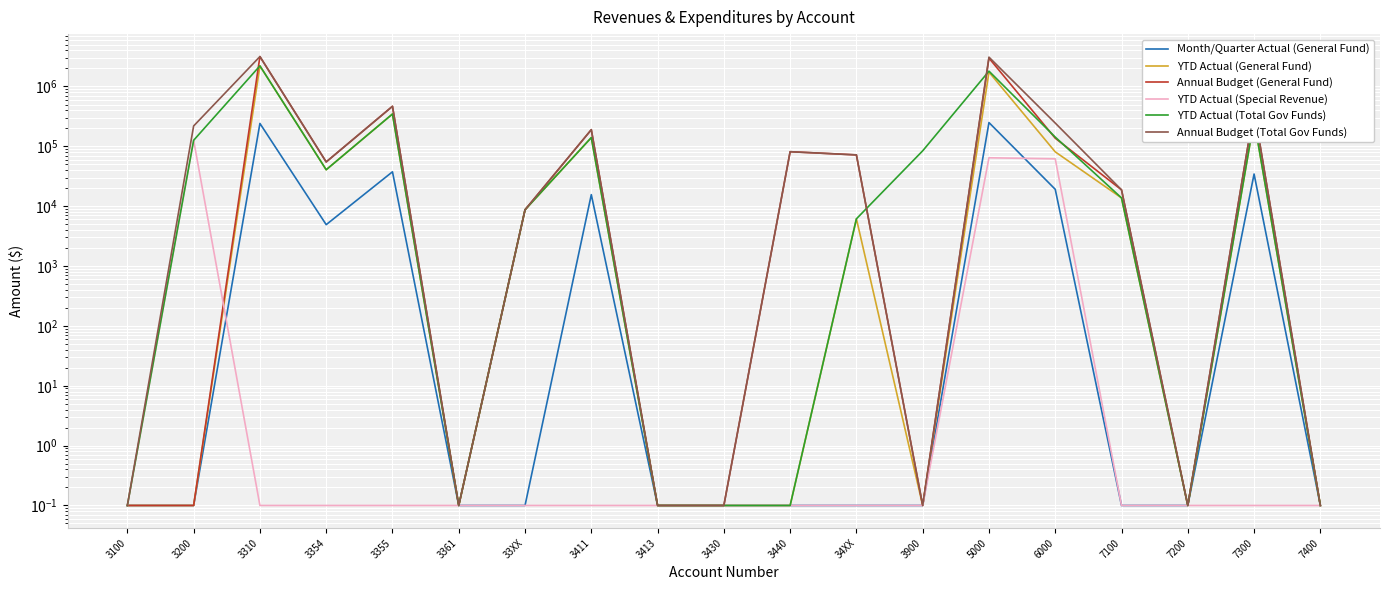

Which series has the largest total across all categories?

Annual Budget (Total Gov Funds)